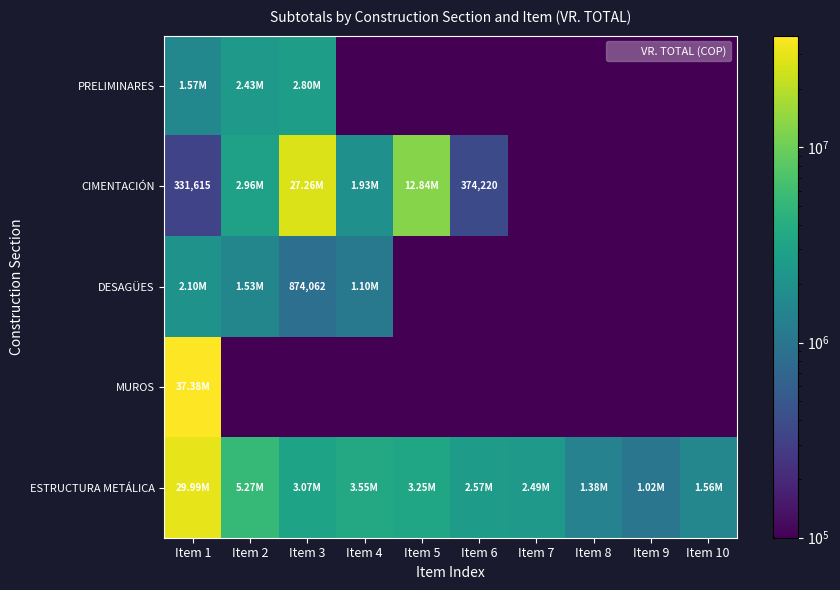

How many values in the ESTRUCTURA METÁLICA series exceed 3073870?

4